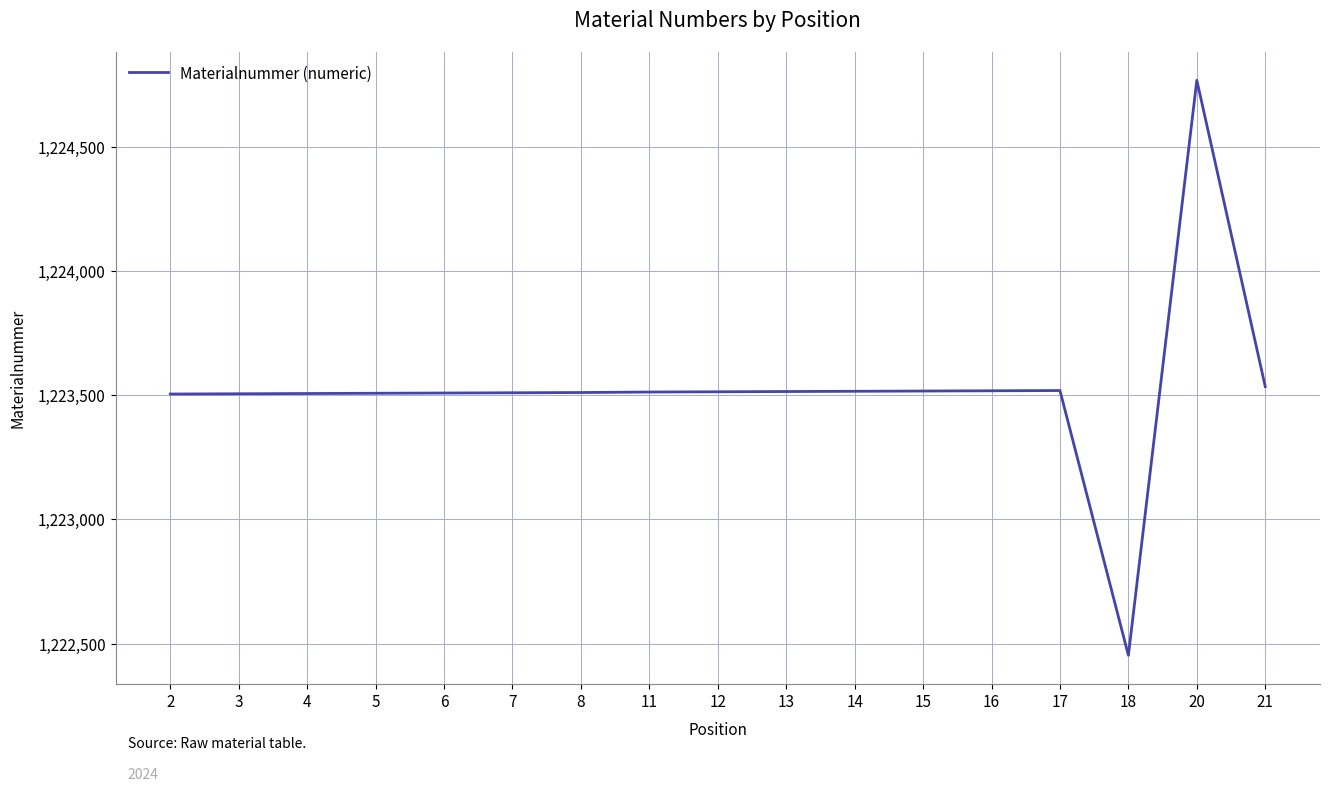

What is the change in value from 12 to 16?

+4